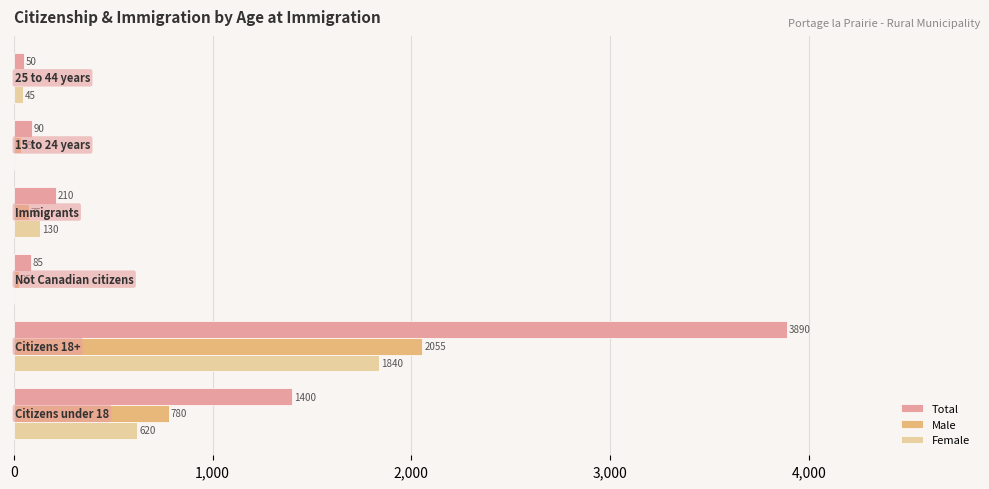

How many values in Female are above zero?

4